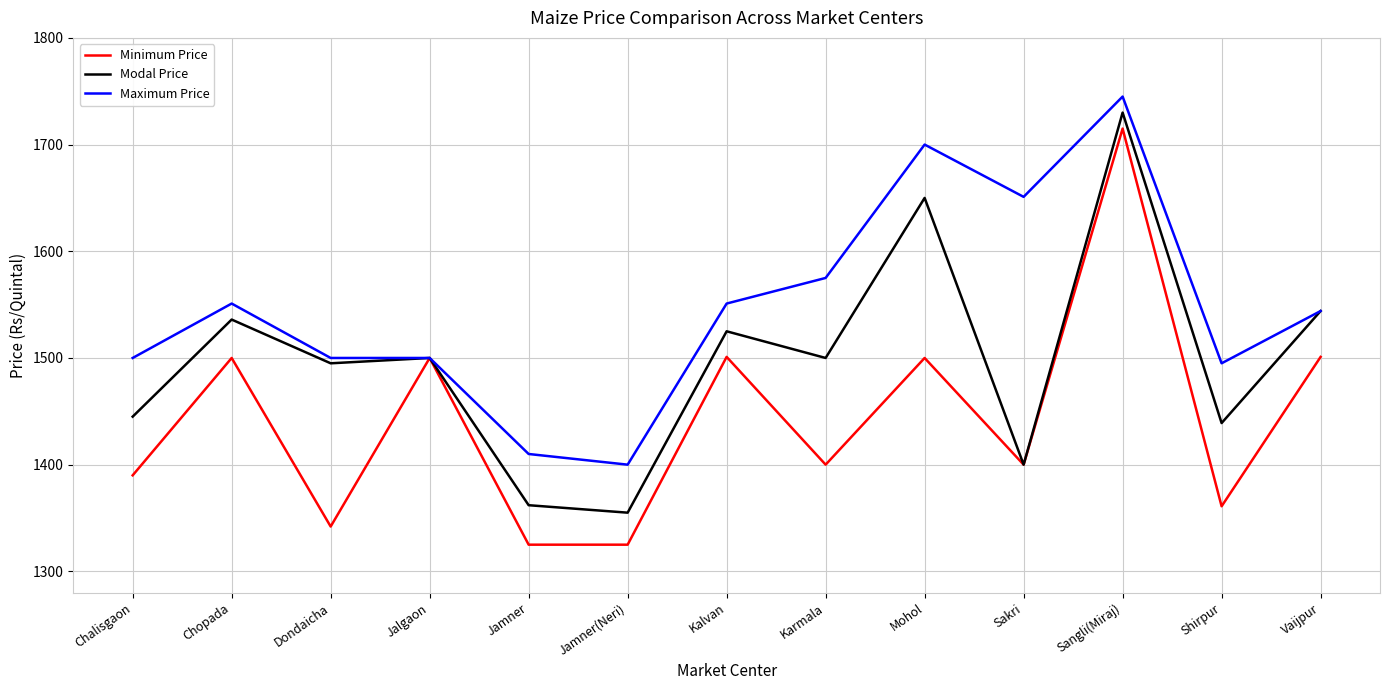

At which category is the sum across all series the highest?

Sangli(Miraj)